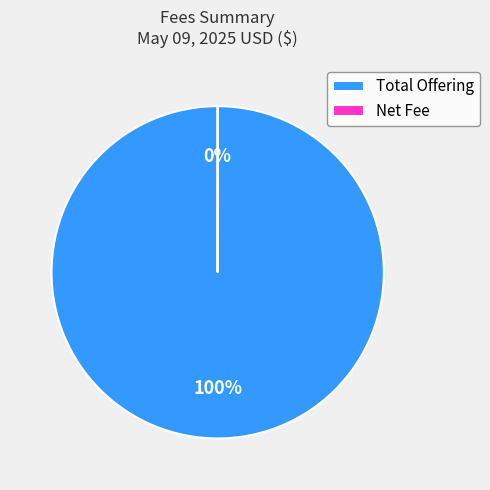

What percentage is the Total Offering slice, to the nearest percent?

100%